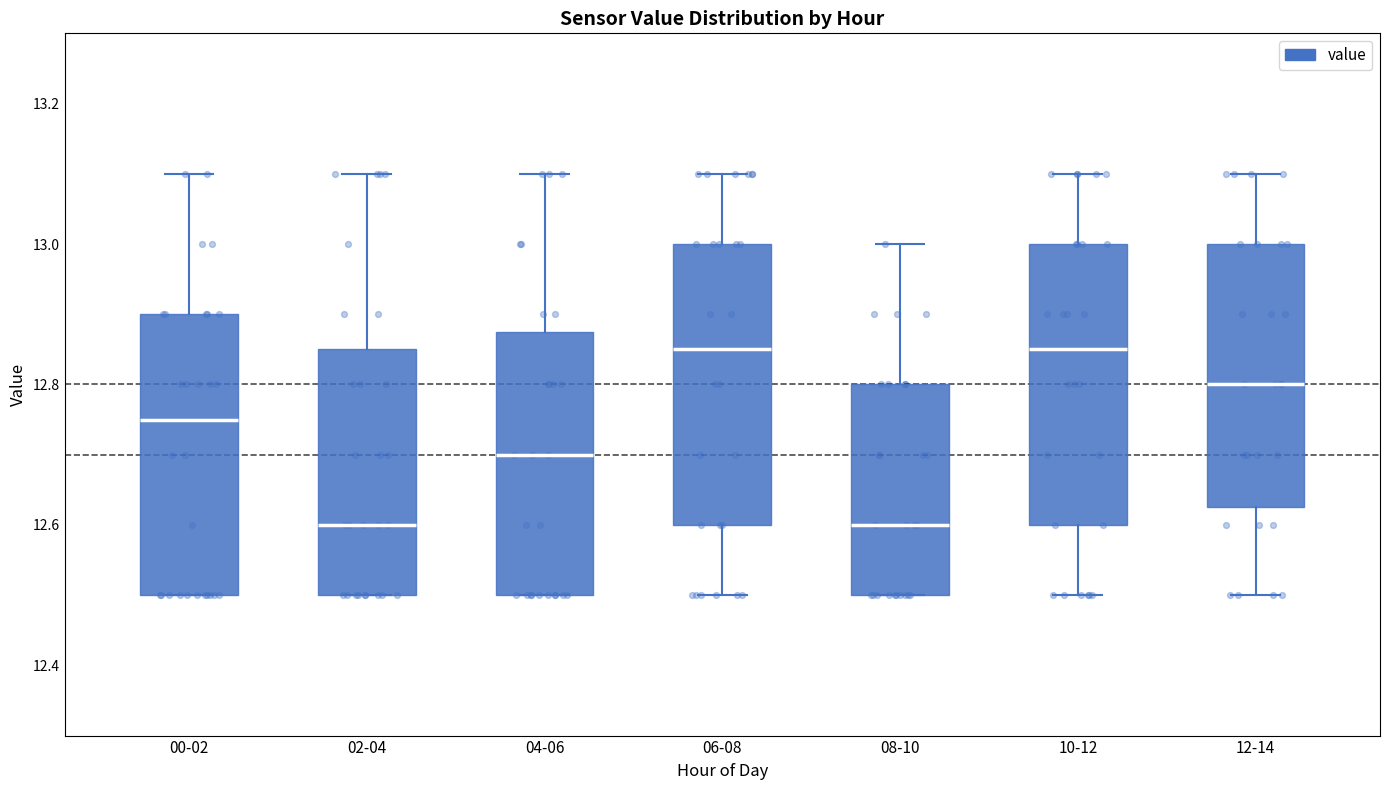

Where is the lower edge of the box for 08-10 on the y-axis? The values are not printed on the chart, so give them approximately, as read against the axis.

12.50